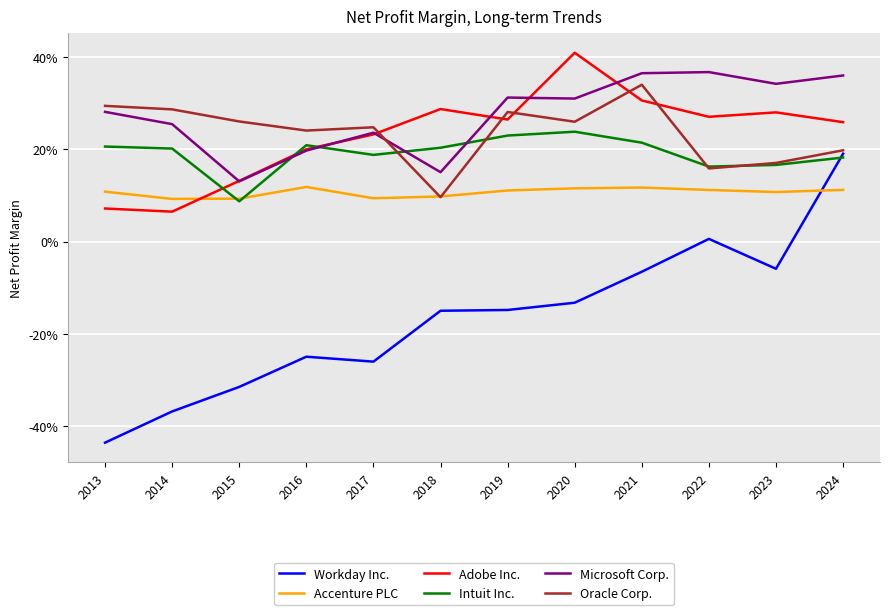

What is the minimum value for Workday Inc.?

-0.4